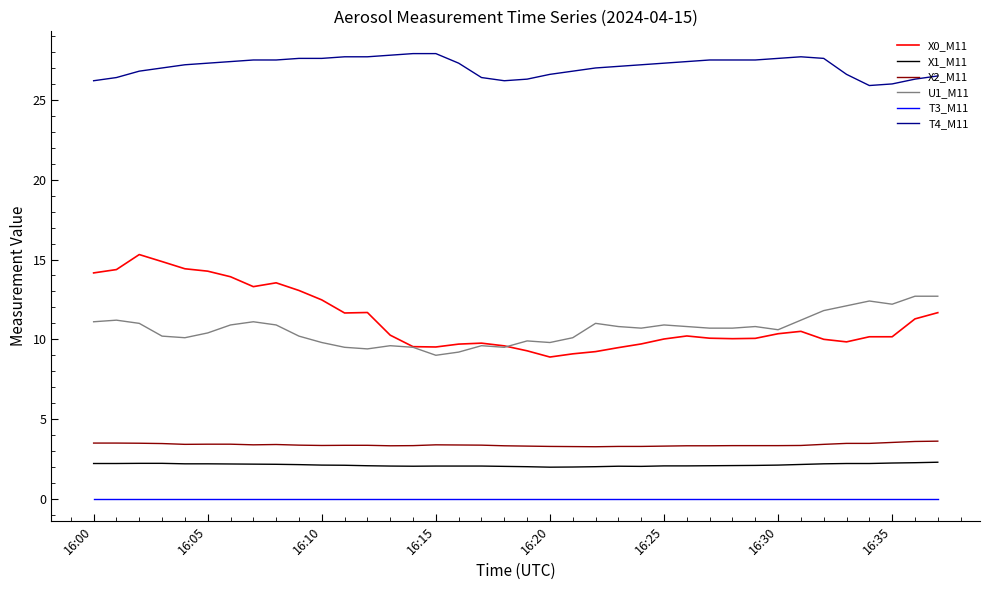

What is the maximum value for X0_M11?

15.3